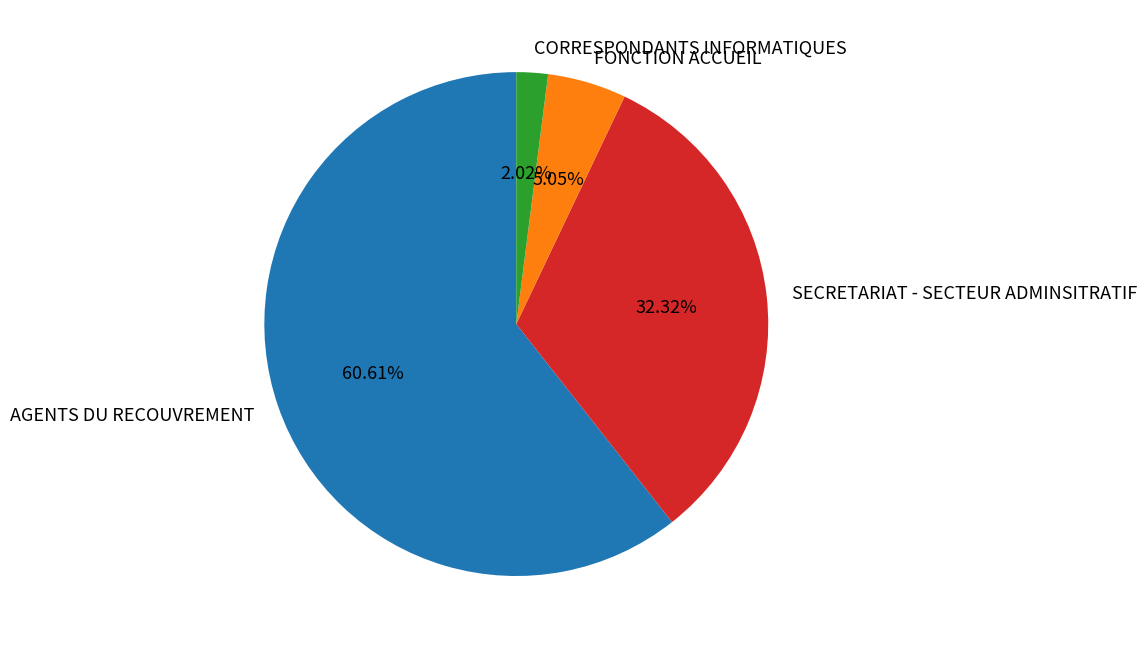

How many segments does this pie chart have?

4